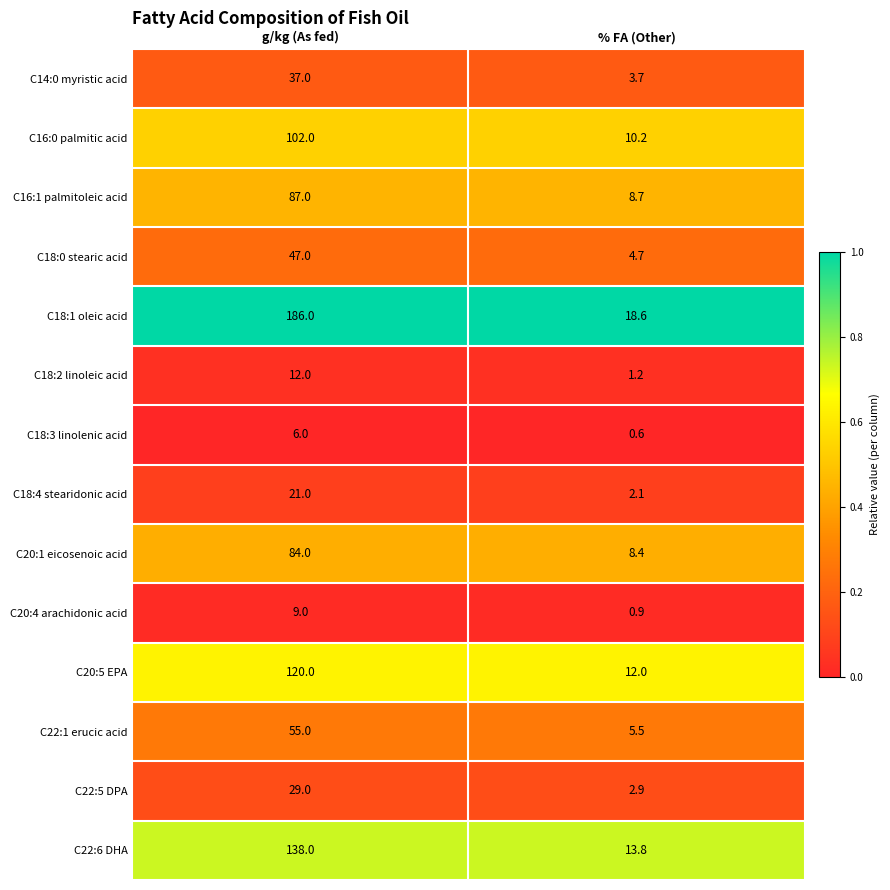

The C22:5 DPA series shows 12.4 at g/kg (As fed). True or false?

False